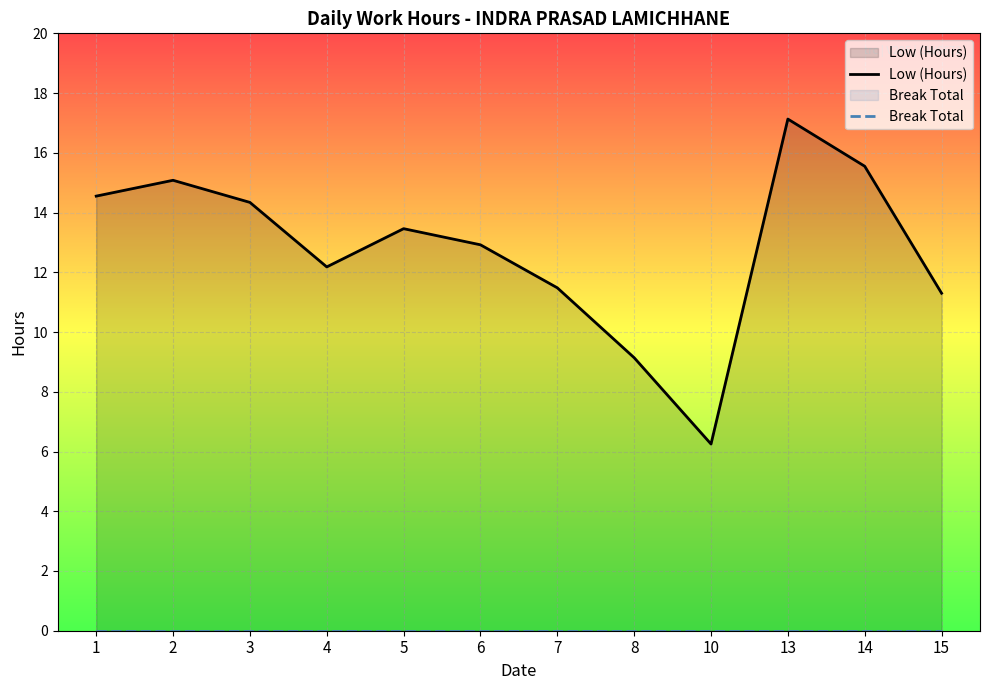

What is the maximum value shown in the chart?

17.1